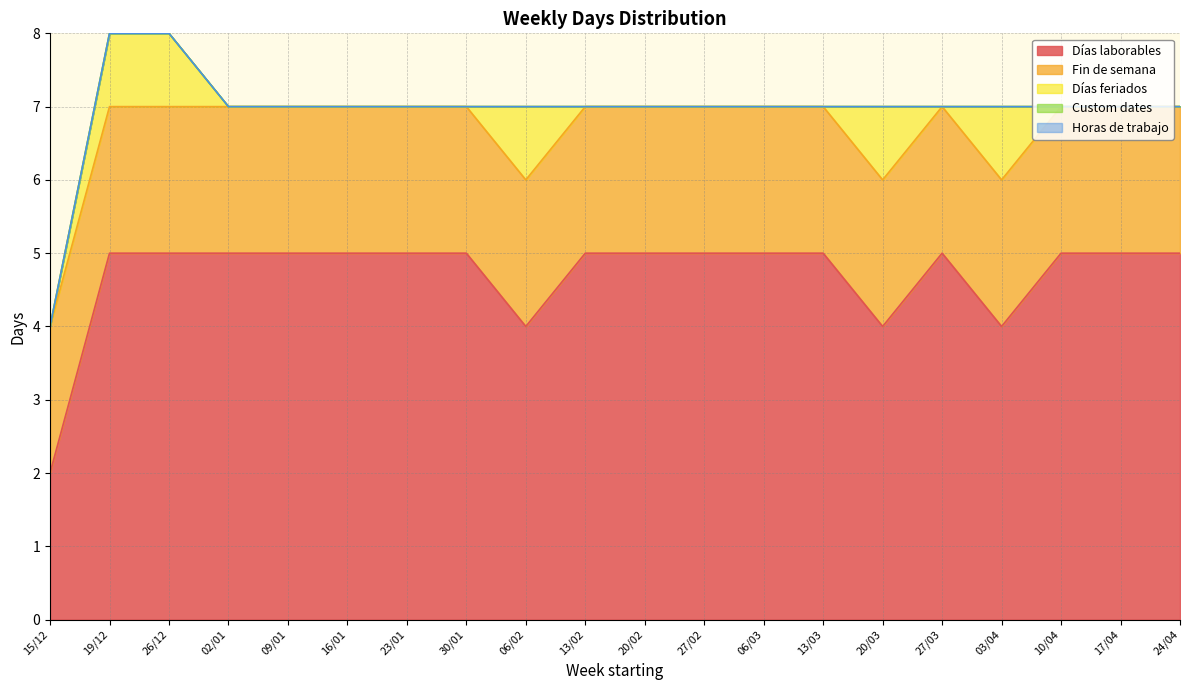

True or false: Horas de trabajo and Custom dates cross at least once.

False